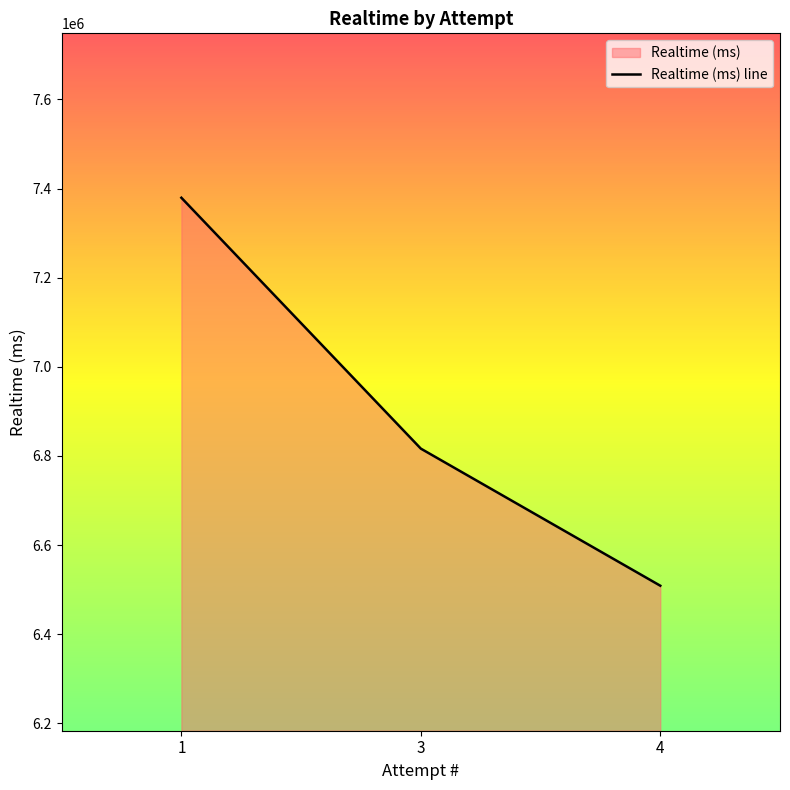

At which label is the value closest to 6944127?

3